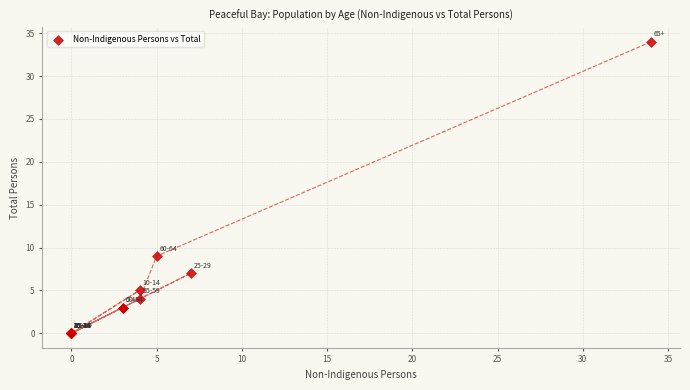

What Y value in the scatter plot is closest to 17?

9